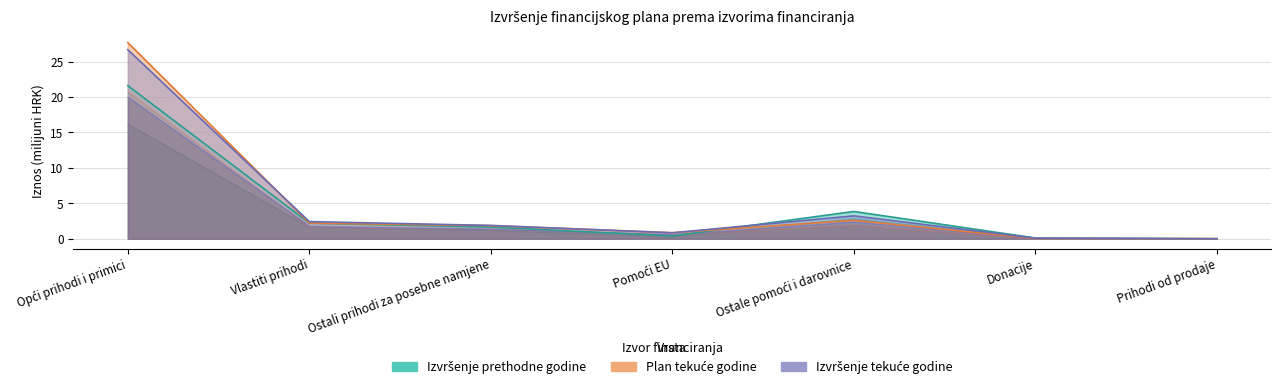

How many interior local peaks does the Izvršenje tekuće godine series have?

1